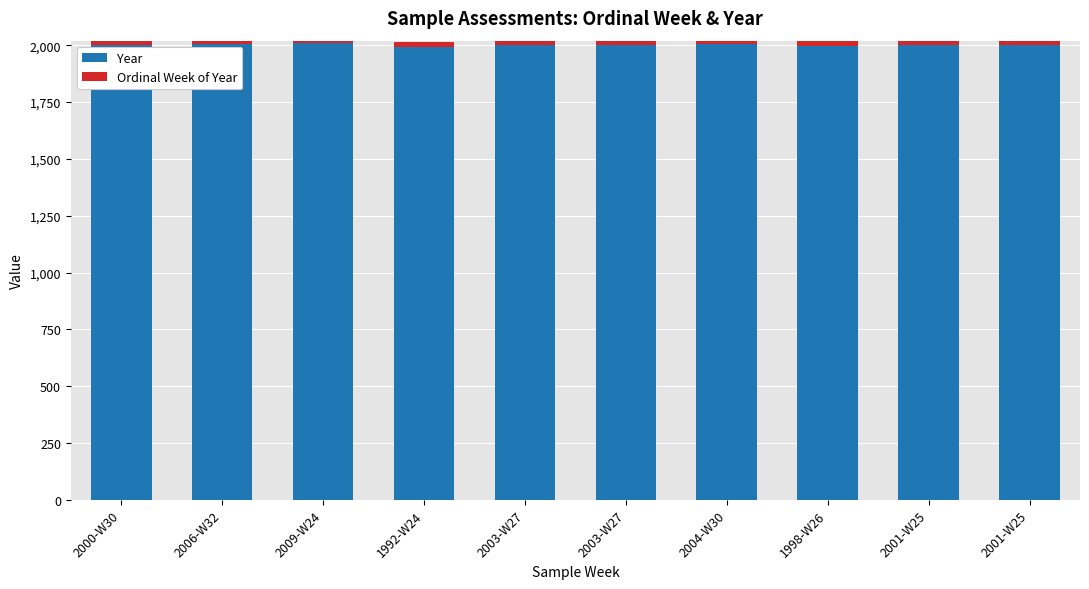

Does the chart contain stacked bars?

Yes